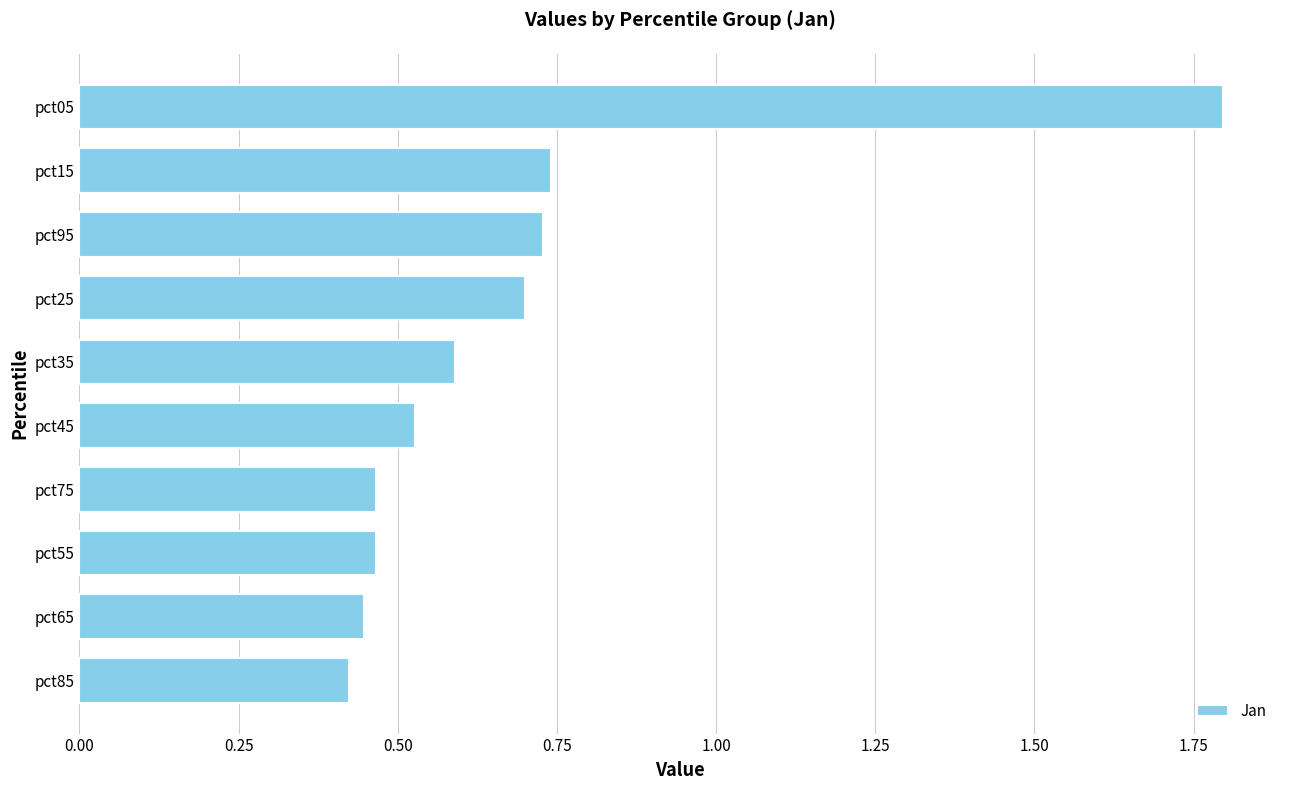

How many values are between 0 and 1?

9